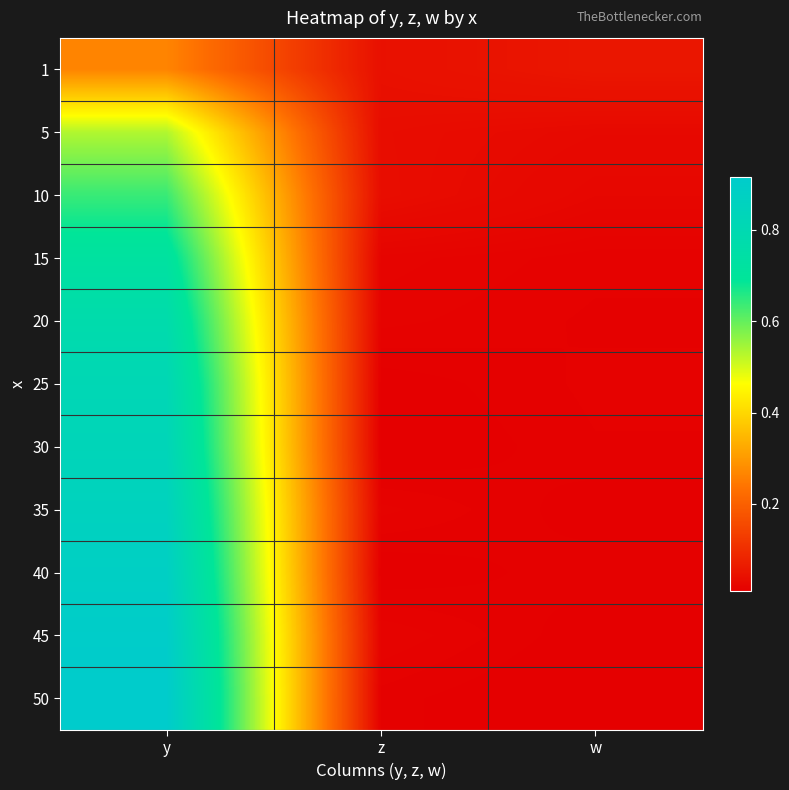

List the series in order of their peak value, highest first.

50, 45, 40, 35, 30, 25, 20, 15, 10, 5, 1